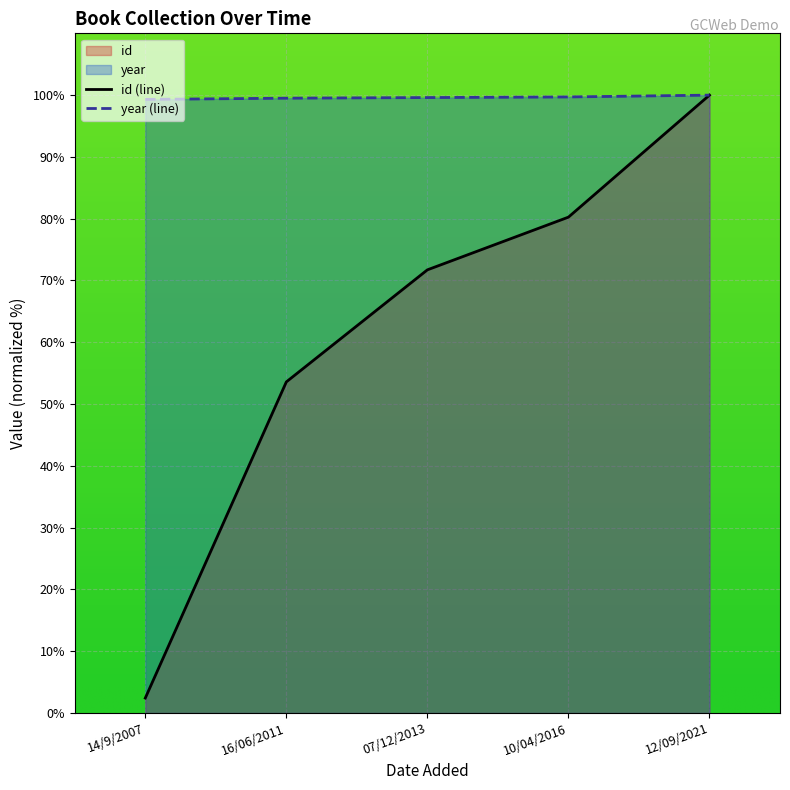

Count the number of categories in the chart.

5